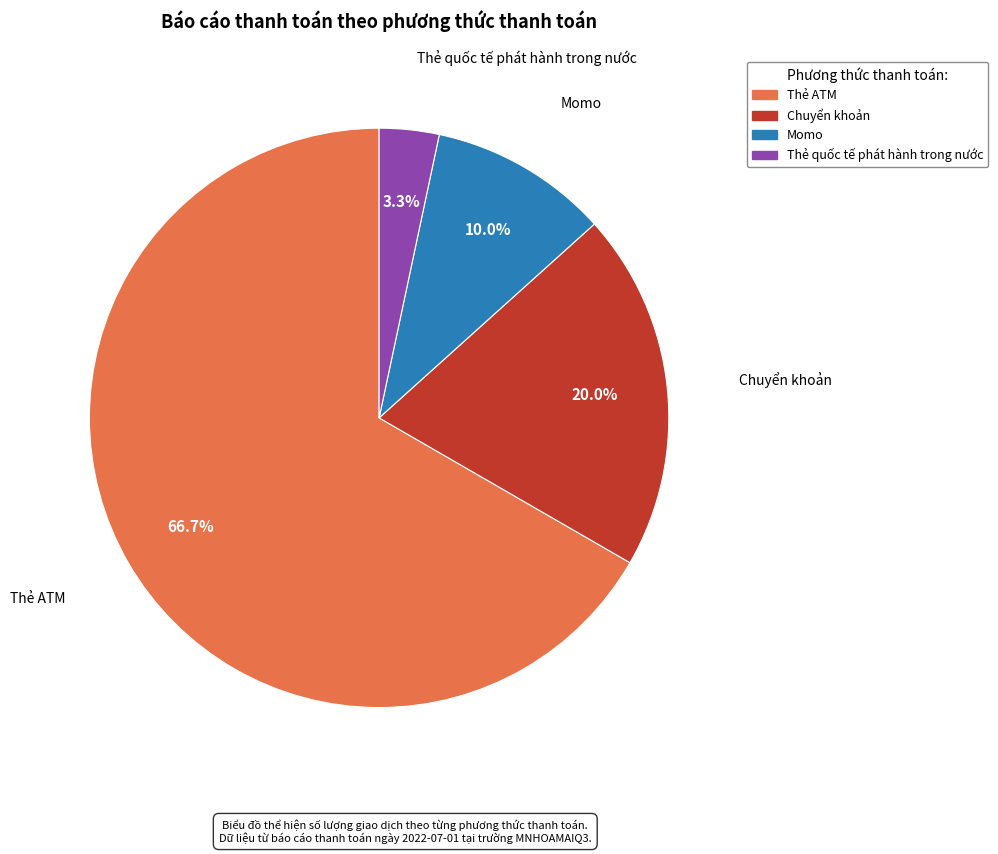

Count the number of slices in the pie.

4